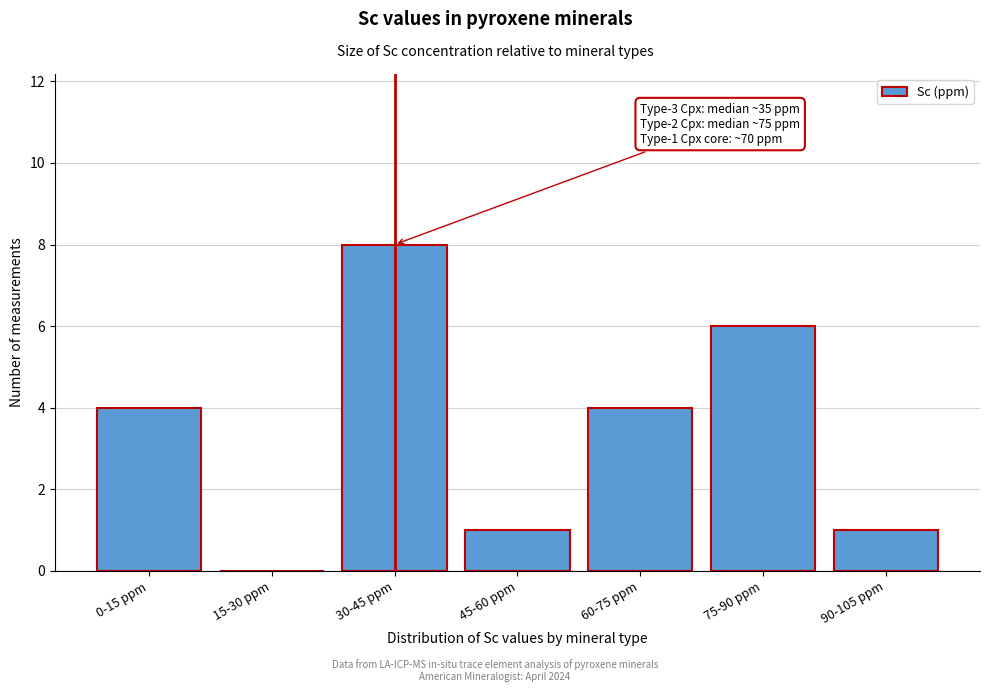

Reading left to right, what are all the values shown in this chart?

0-15 ppm=4	15-30 ppm=0	30-45 ppm=8	45-60 ppm=1	60-75 ppm=4	75-90 ppm=6	90-105 ppm=1